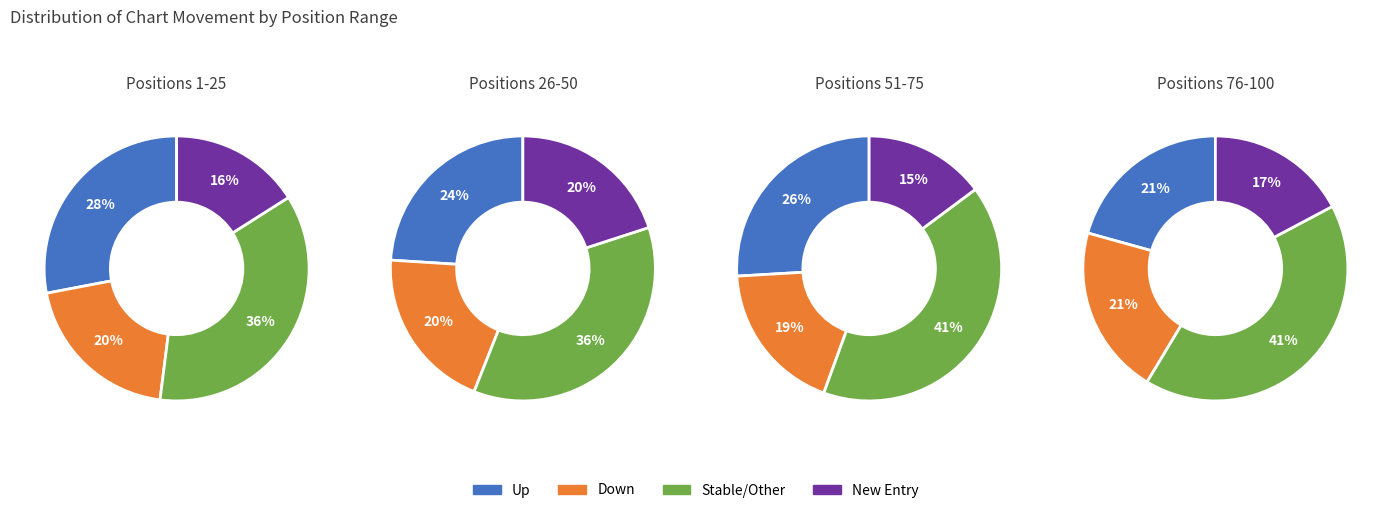

Is there a majority slice in this chart?

No